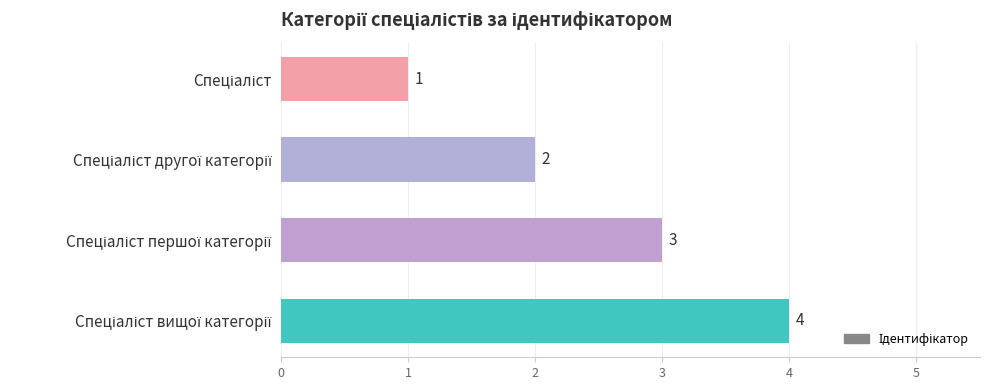

What is the maximum value shown in the chart?

4